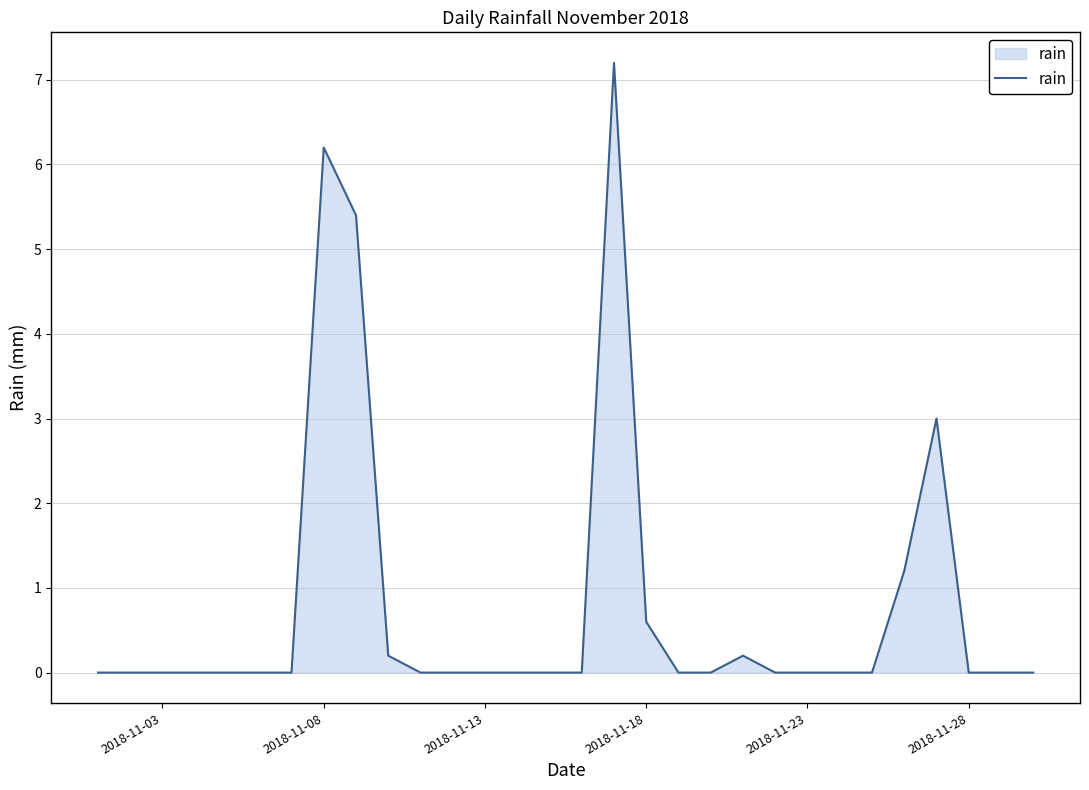

What is the maximum value shown in the chart?

7.2